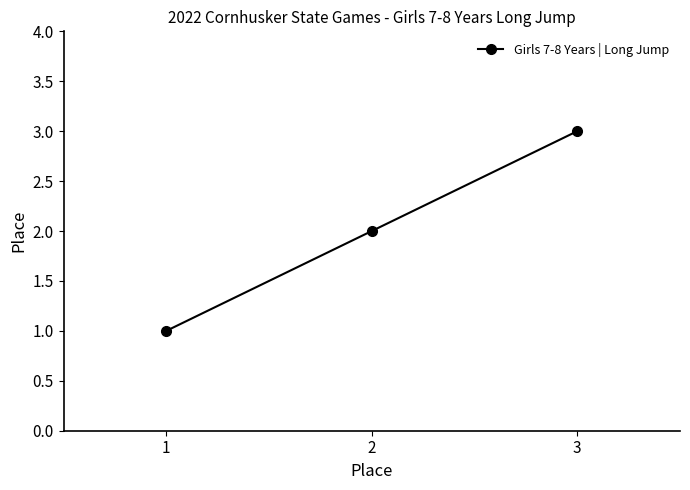

What is the ratio of the value at 1 to the value at 2?

0.5